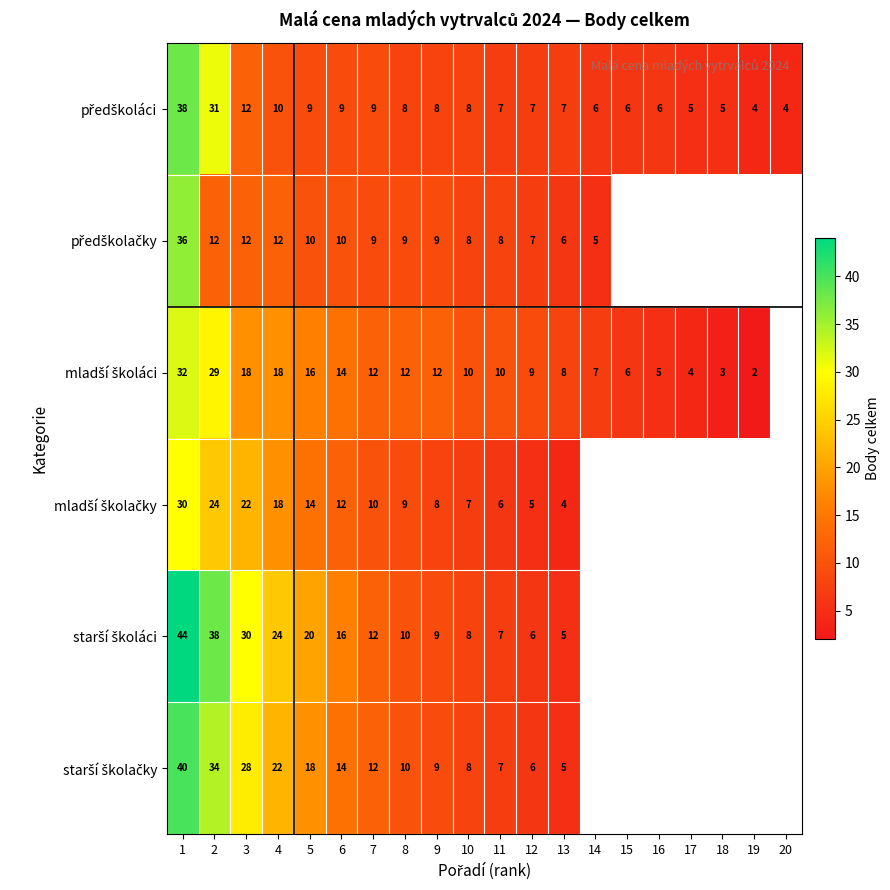

What is the total value across all series at 10?

49